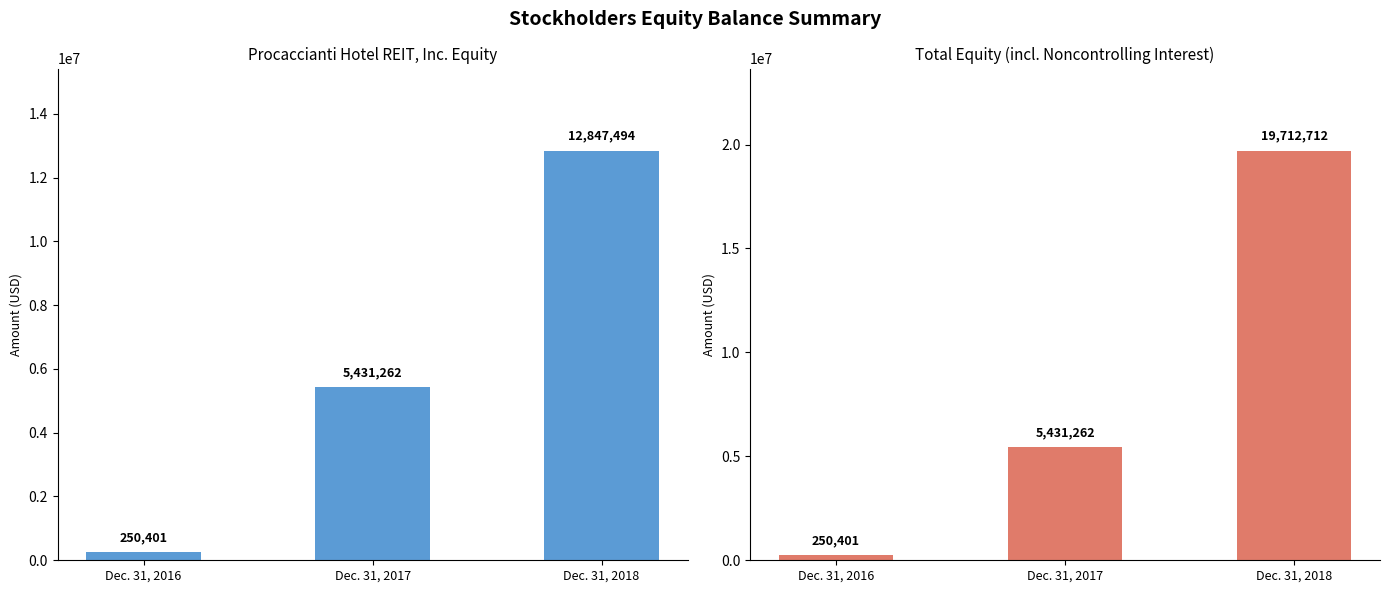

What is the difference between the maximum and minimum values in the Total Procaccianti Hotel REIT, Inc. Stockholders Equity series?

12597093